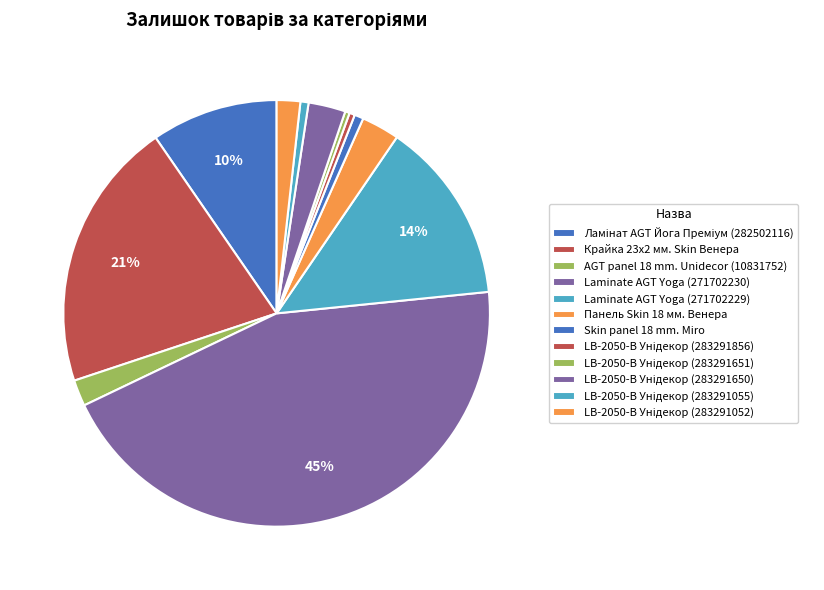

Which has a higher value, Ламінат AGT Йога Преміум (282502116) or AGT panel 18 mm. Unidecor (10831752)?

Ламінат AGT Йога Преміум (282502116)